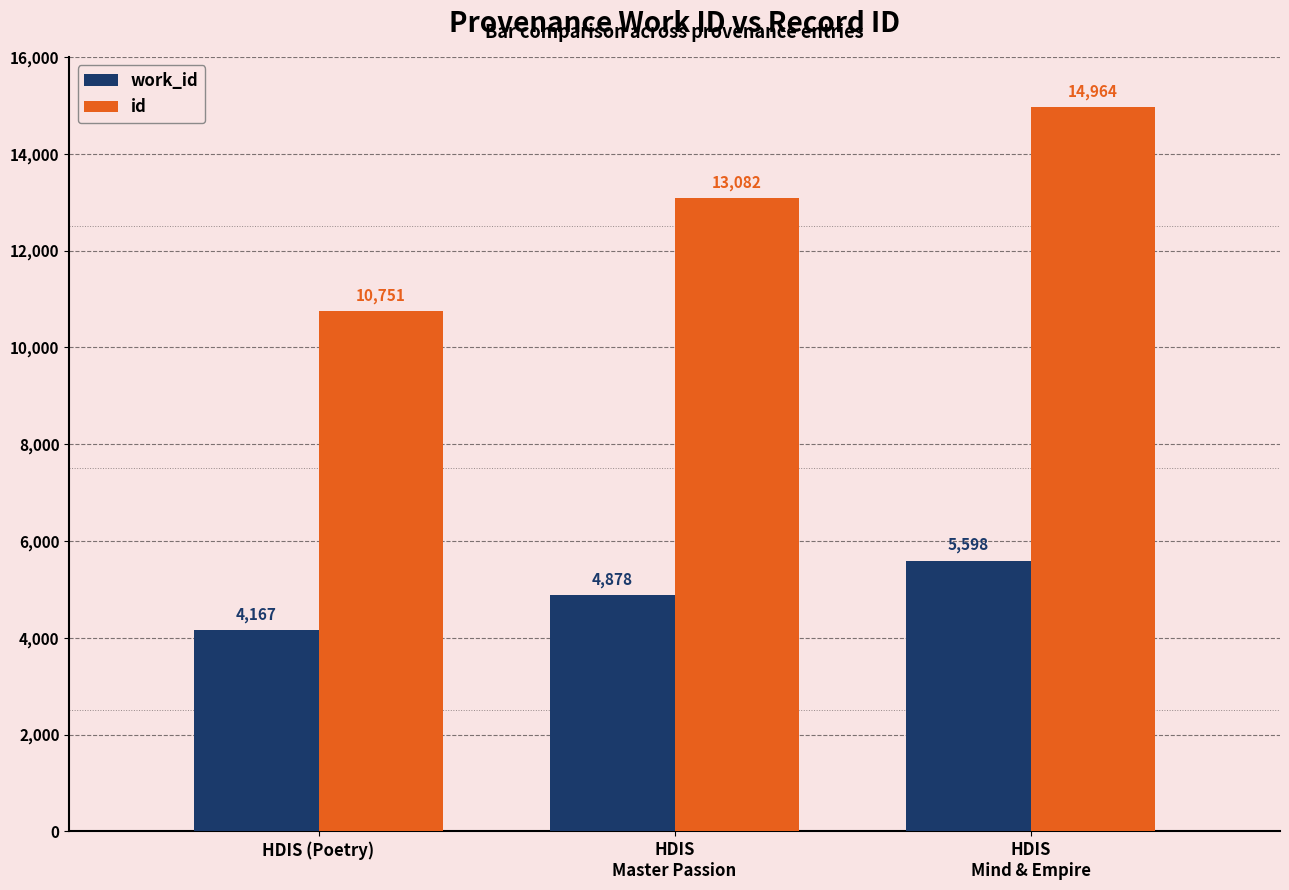

How many groups of bars are there?

3